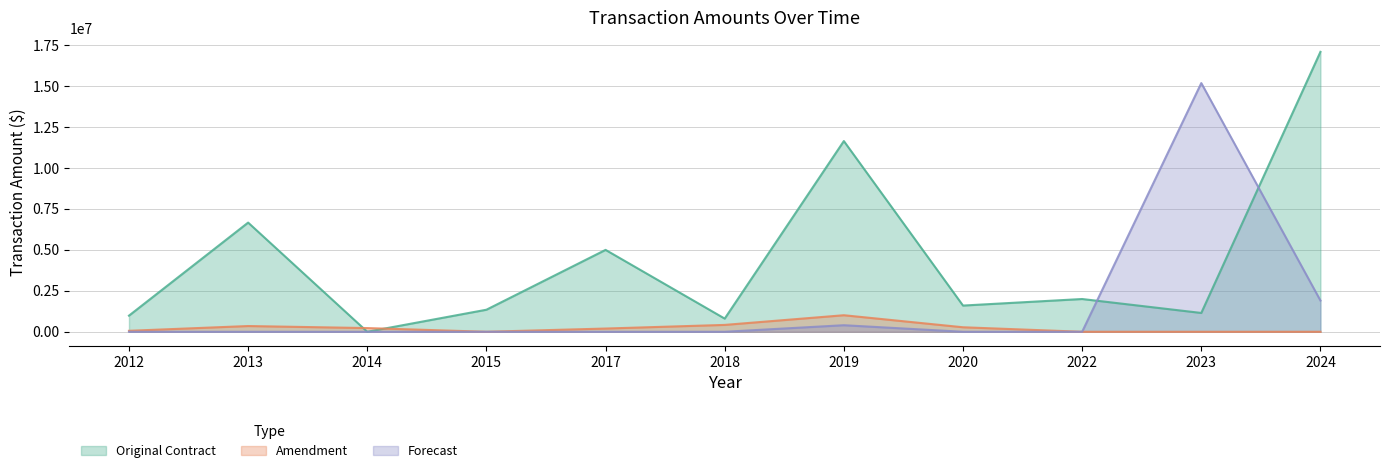

How many lines are shown in the chart?

3